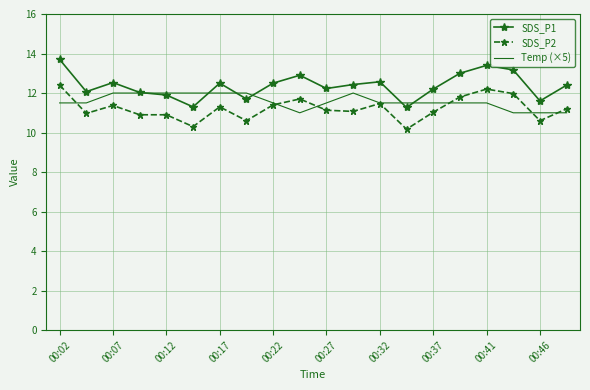

Which series has the largest range (max minus min)?

SDS_P1